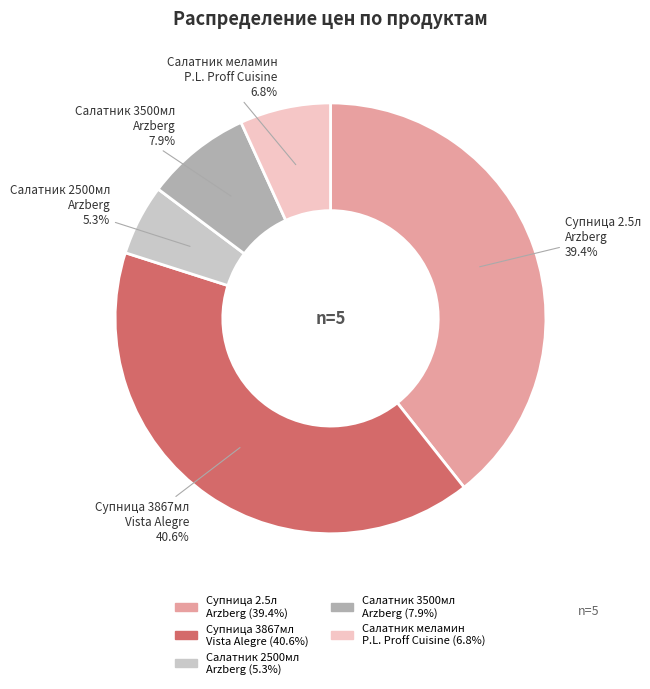

Does any single category account for the majority?

No